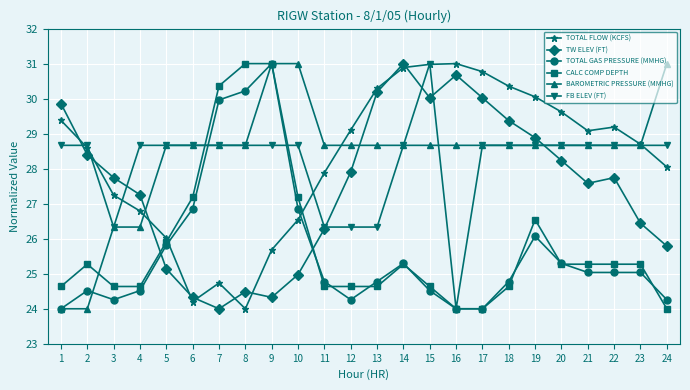

What is the value of the TOTAL GAS PRESSURE (MMHG) point at the 5th from the left?

25.8